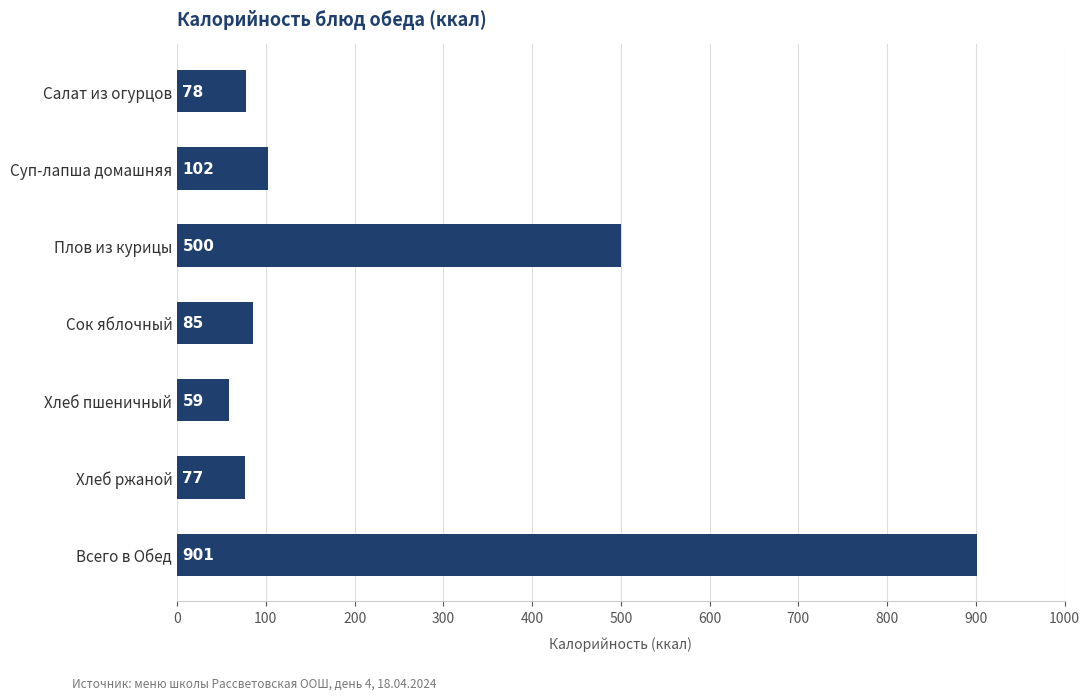

Is it true that the value at Всего в Обед is 901?

True